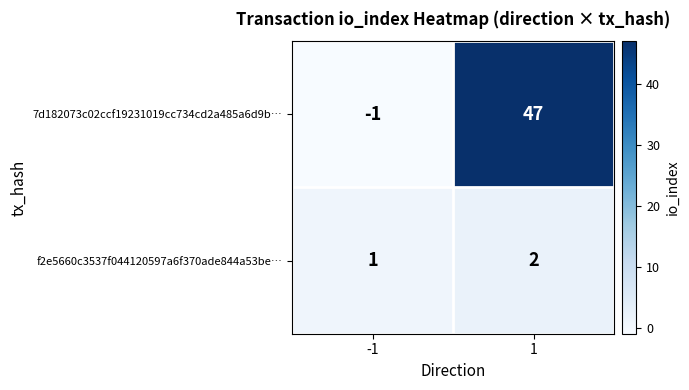

Read the 7d182073c02ccf19231019cc734cd2a485a6d9b… value at 1.

47